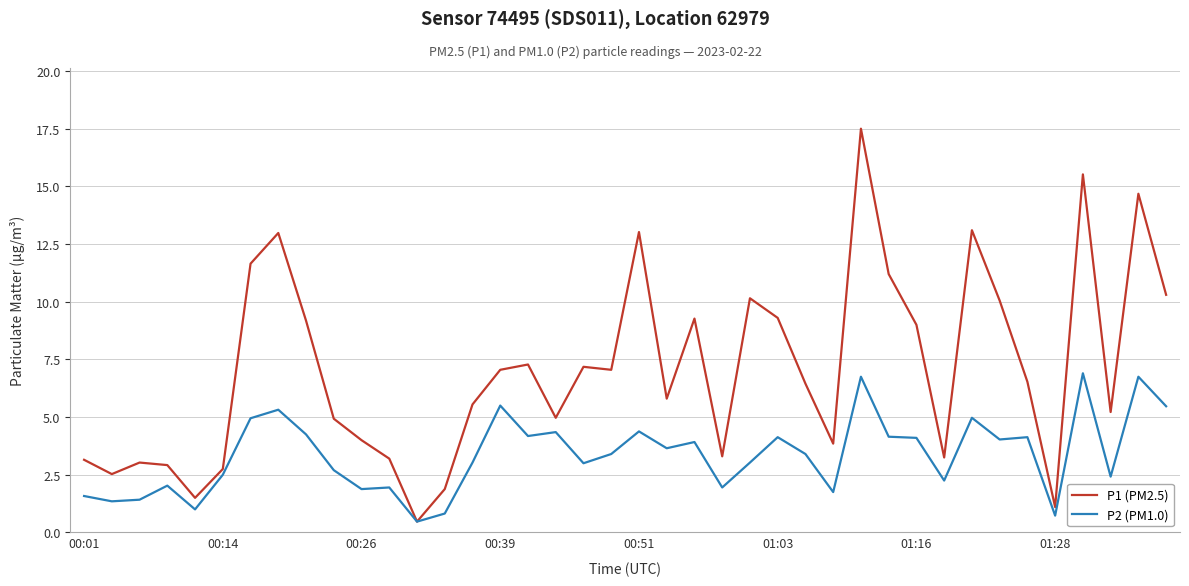

What is the maximum value for P2 (PM1.0)?

6.9